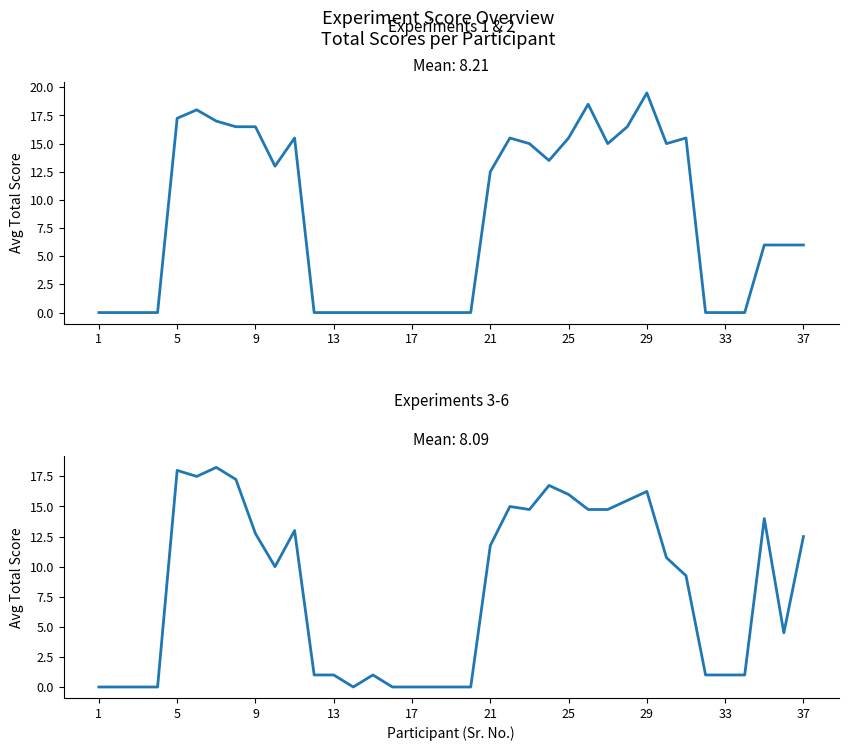

Which series changed the most between 5 and 36?

Experiment 3-6 Avg